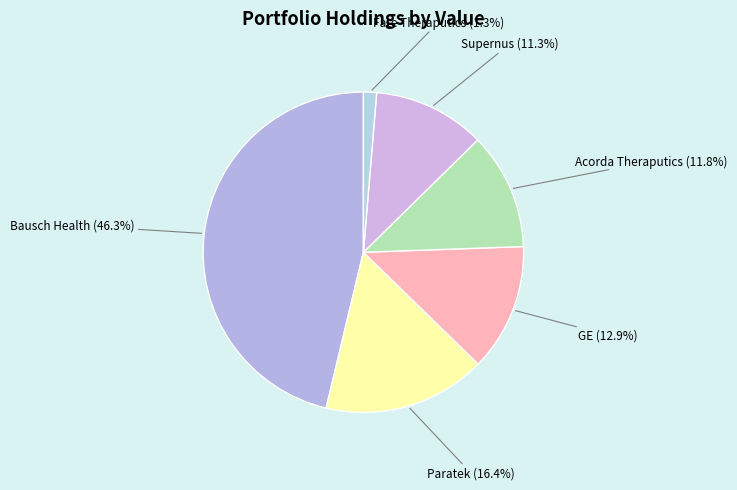

How many slices are in this pie chart?

6